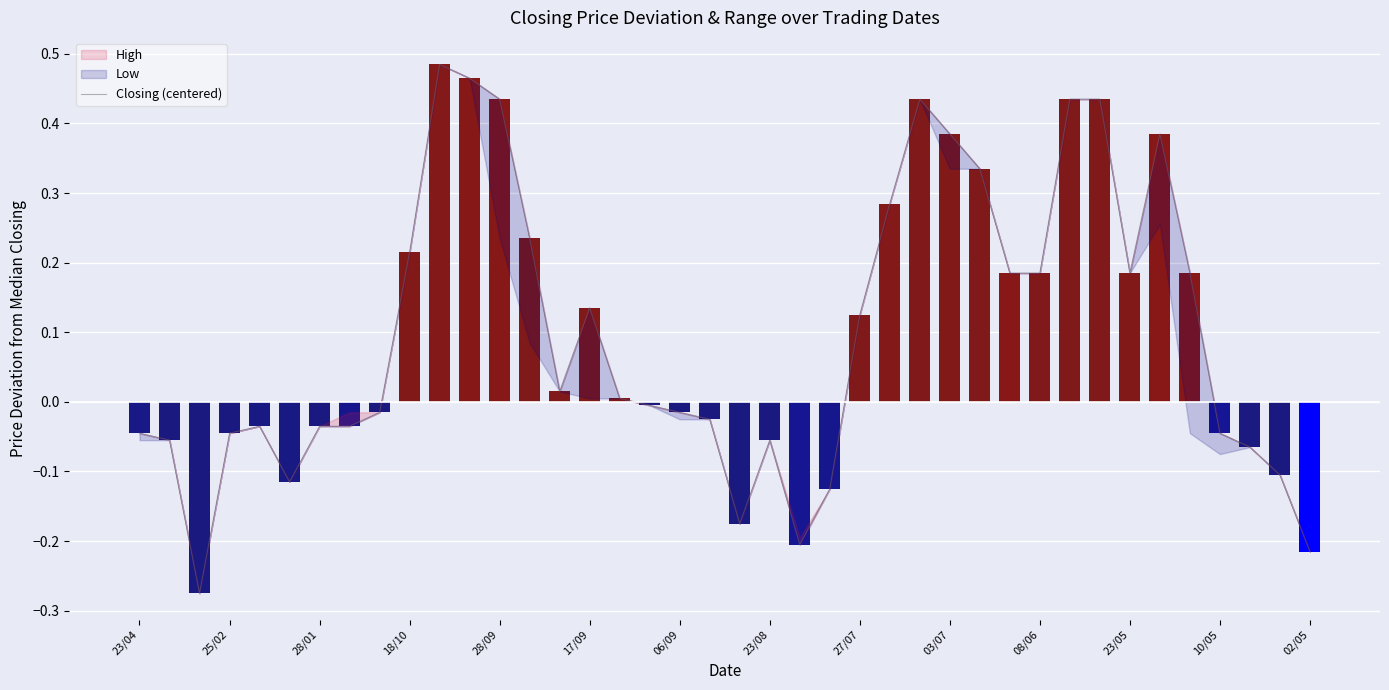

True or false: the data shows 0.5 at 28.

False